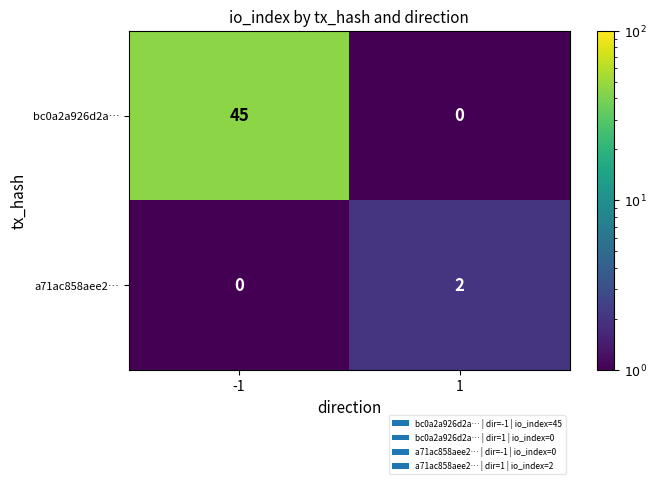

What is the sum of all bc0a2a926d2a… values?

45